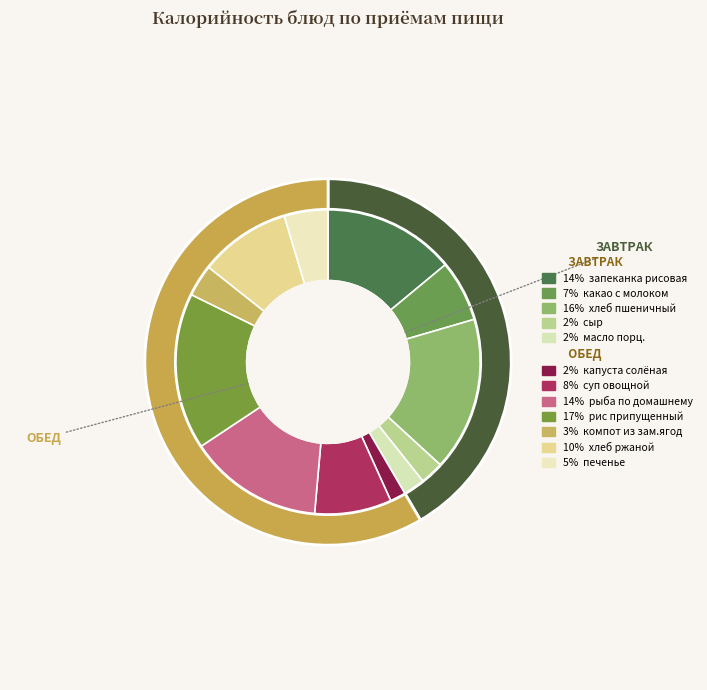

How many slices are in this pie chart?

12